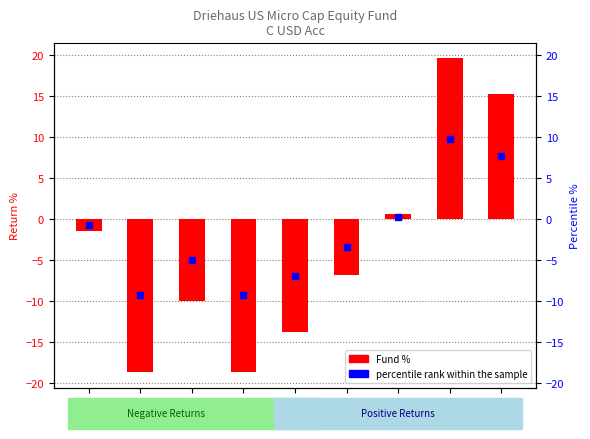

Reading right to left, list all the values displayed in this chart.

SI=15.3	5Y=19.6	3Y=0.6	1Y=-6.9	6M=-13.8	3M=-18.6	1M=-10.0	YTD=-18.6	1D=-1.5